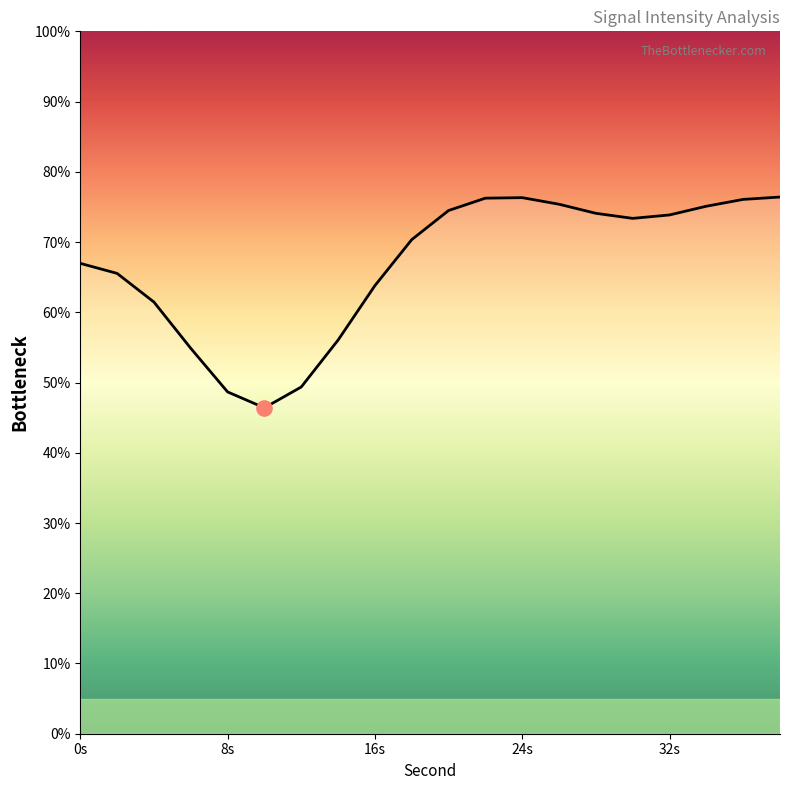

What is the greatest value displayed?

76.4